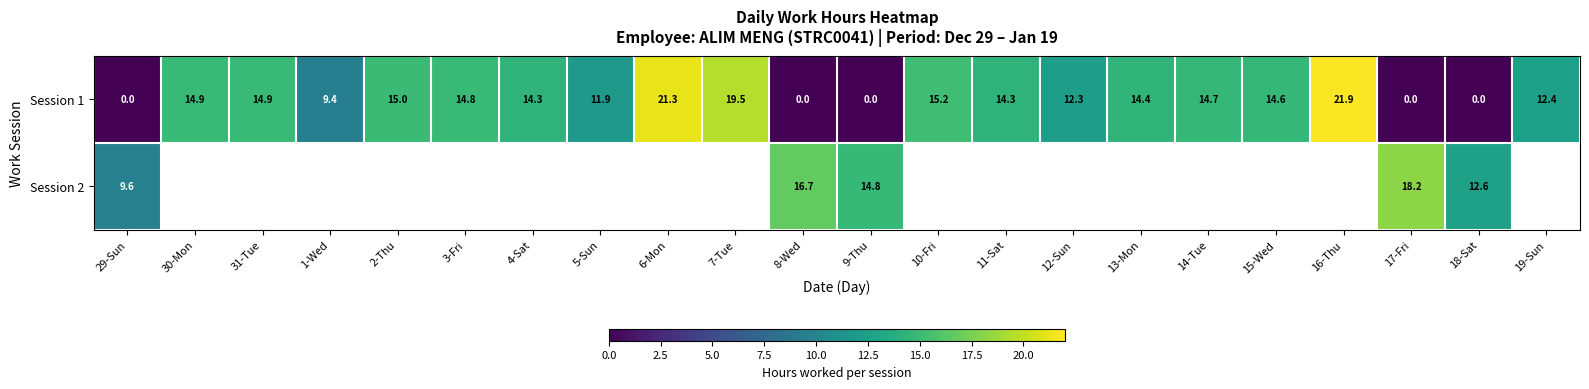

Between 8-Wed and 17-Fri, which series saw the biggest shift?

Session 2